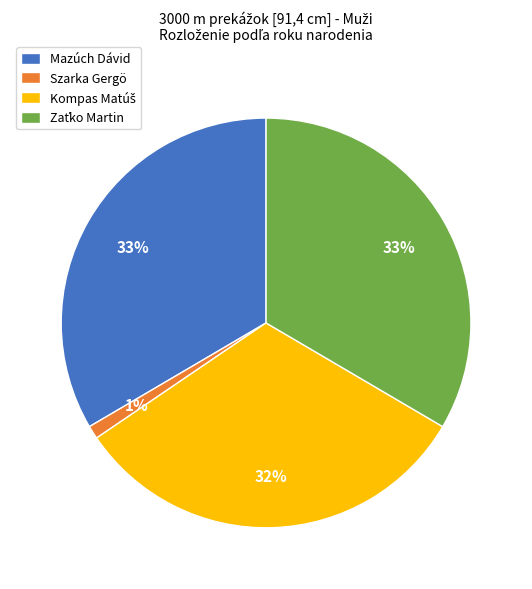

Which slice is the smallest?

Szarka Gergö